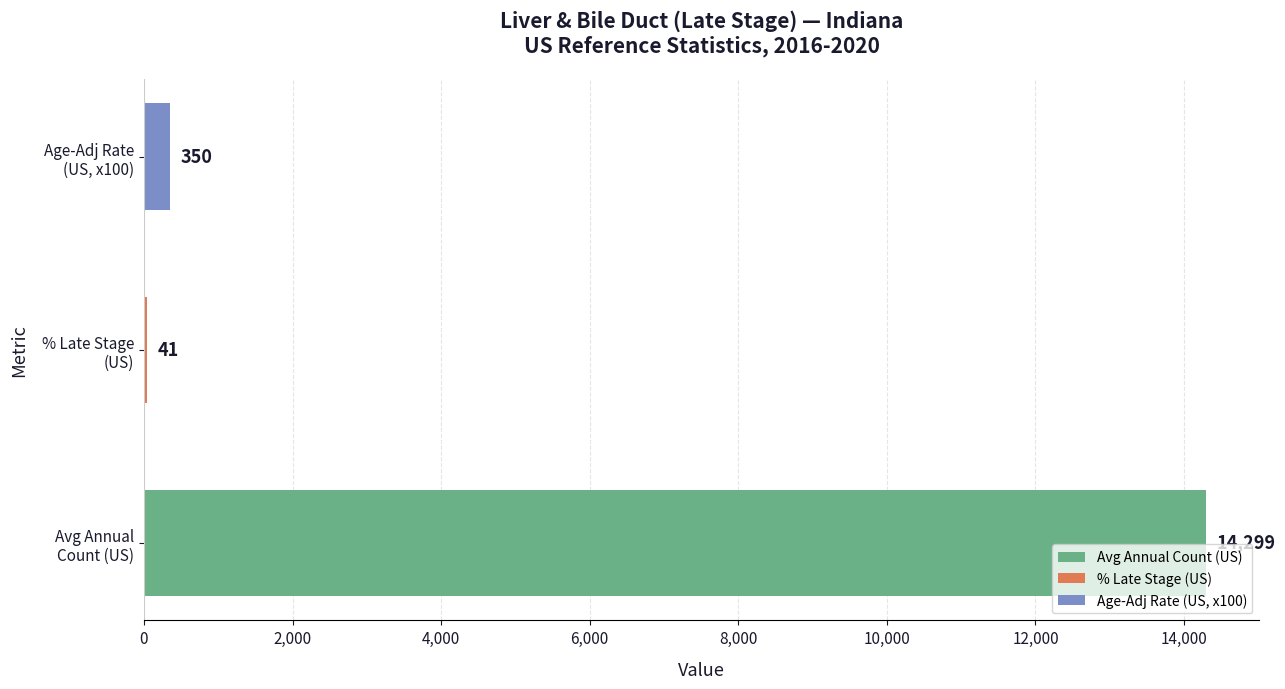

What is the sum of all values?

14690